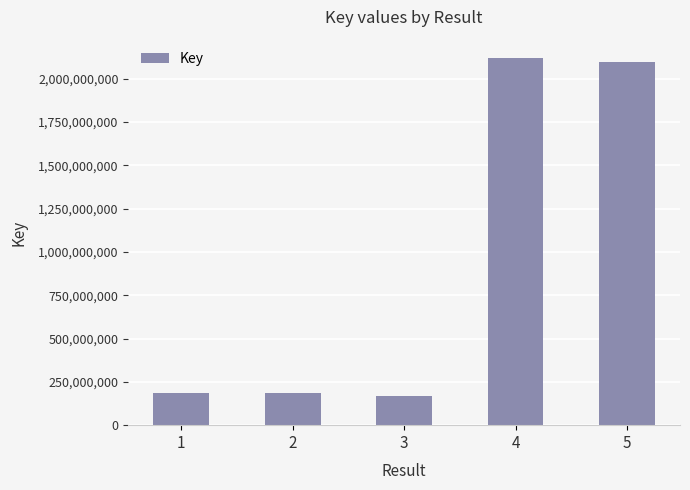

What value does the data have at 2, to the nearest 50?

184165300